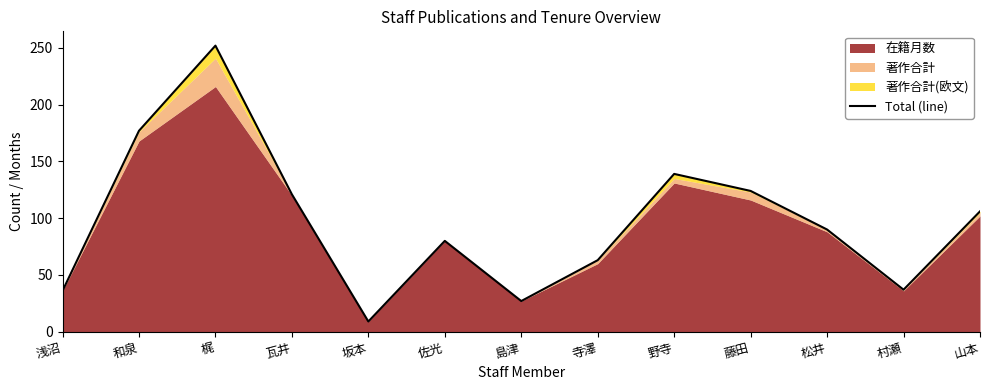

The chart shows a value of 35 at 藤田. True or false?

False